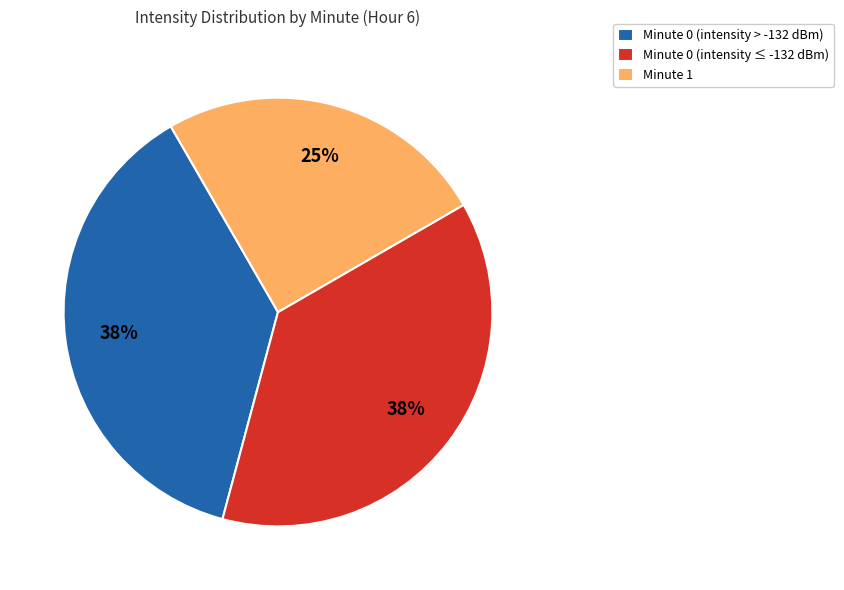

Does any single category account for the majority?

No